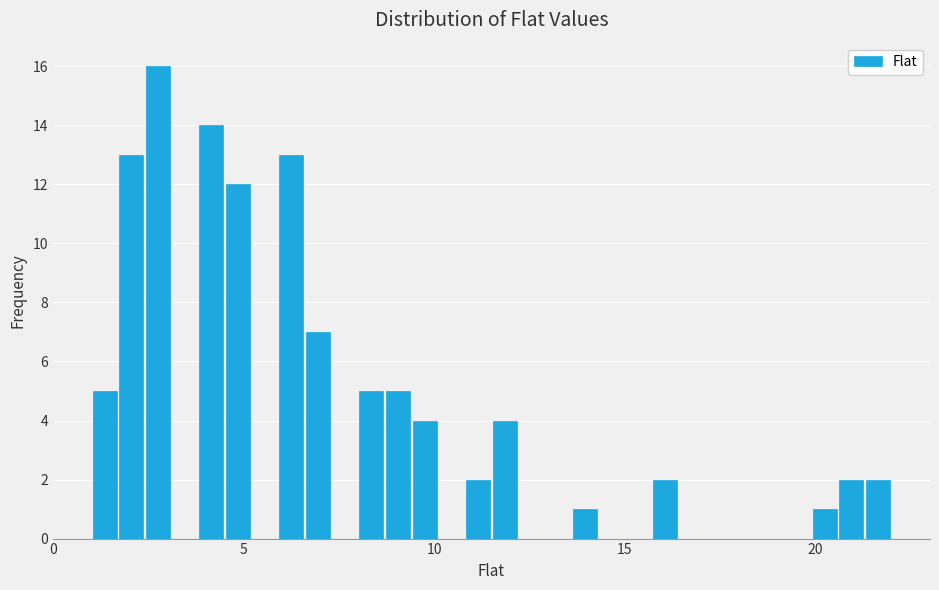

Around what value on the x-axis is the tallest bar? Give the approximate position of its centre, as read against the axis.

3.0